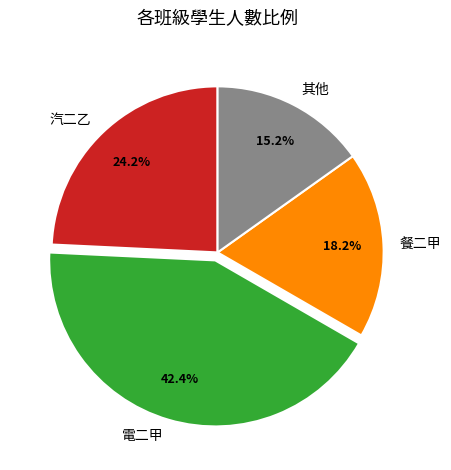

Rank the categories by value from highest to lowest.

電二甲, 汽二乙, 餐二甲, 其他